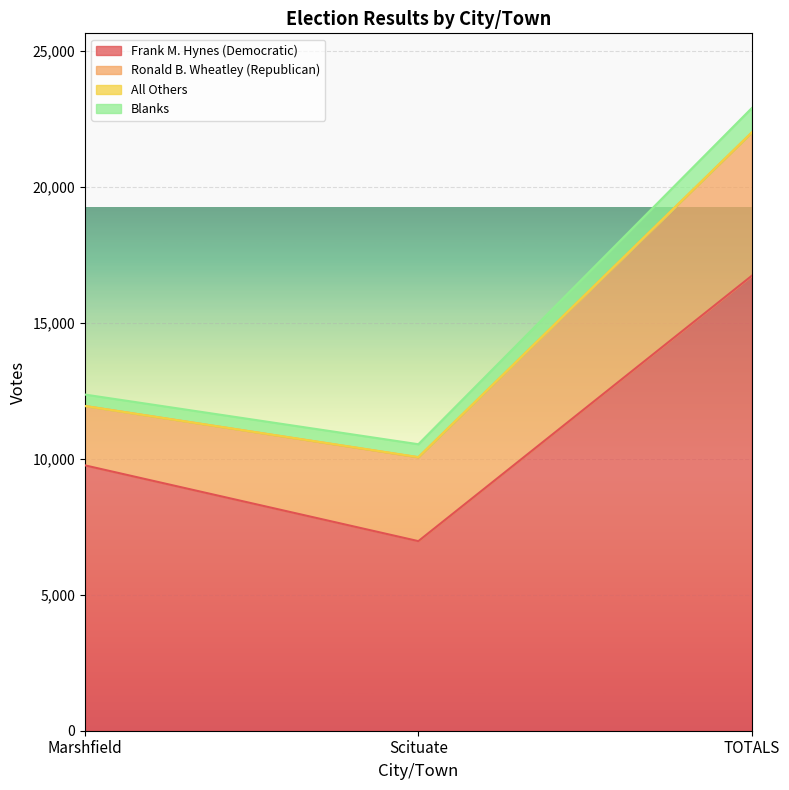

What is the label of the 1st point from the left?

Marshfield